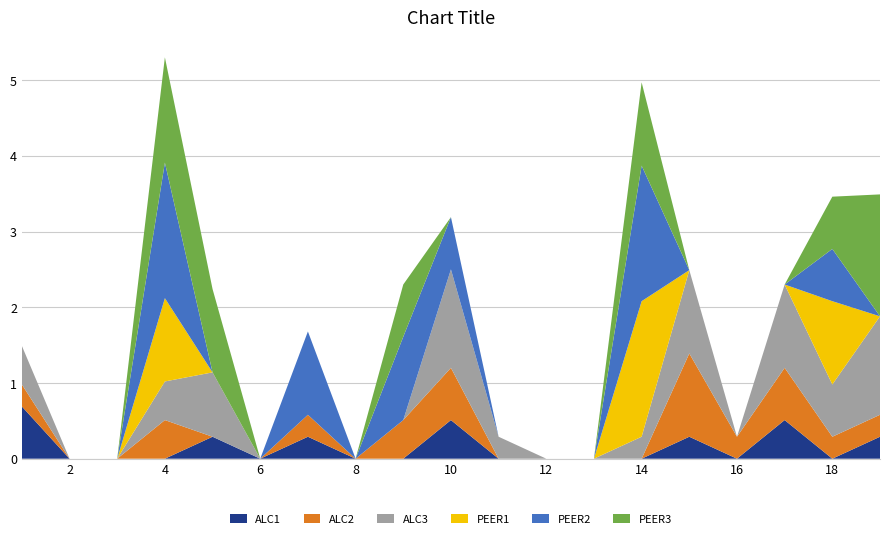

Reading right to left, extract all data points from this chart.

ALC1: 0.3	0.0	0.5	0.0	0.3	0.0	0.0	0.0	0.0	0.5	0.0	0.0	0.3	0.0	0.3	0.0	0.0	0.0	0.7
ALC2: 0.3	0.3	0.7	0.3	1.1	0.0	0.0	0.0	0.0	0.7	0.5	0.0	0.3	0.0	0.0	0.5	0.0	0.0	0.3
ALC3: 1.3	0.7	1.1	0.0	1.1	0.3	0.0	0.0	0.3	1.3	0.0	0.0	0.0	0.0	0.8	0.5	0.0	0.0	0.5
PEER1: 0.0	1.1	0.0	0.0	0.0	1.8	0.0	0.0	0.0	0.0	0.0	0.0	0.0	0.0	0.0	1.1	0.0	0.0	0.0
PEER2: 0.0	0.7	0.0	0.0	0.0	1.8	0.0	0.0	0.0	0.7	1.1	0.0	1.1	0.0	0.0	1.8	0.0	0.0	0.0
PEER3: 1.6	0.7	0.0	0.0	0.0	1.1	0.0	0.0	0.0	0.0	0.7	0.0	0.0	0.0	1.1	1.4	0.0	0.0	0.0